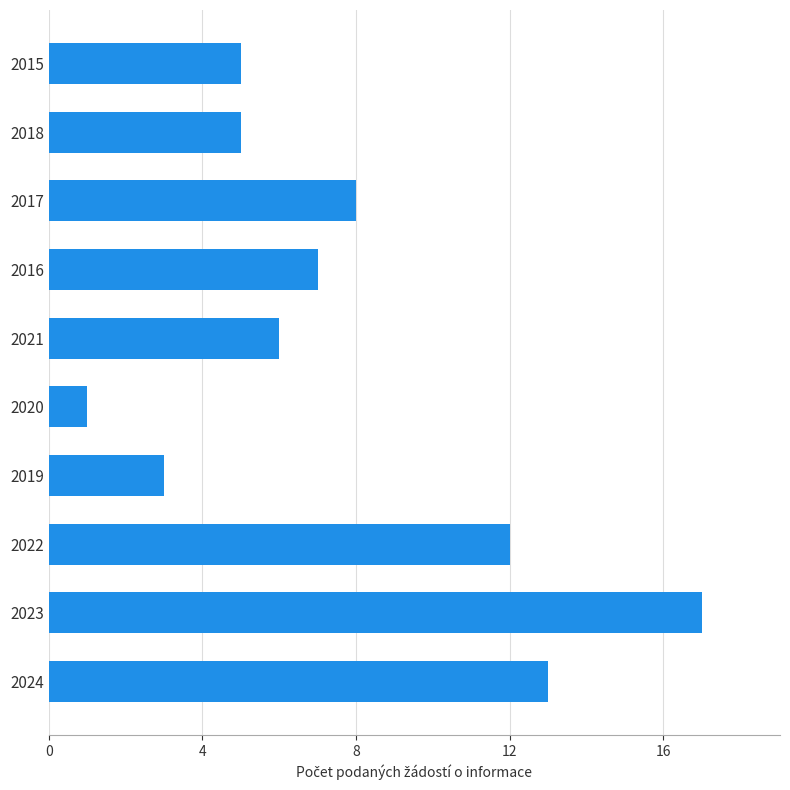

What is the average value?

8